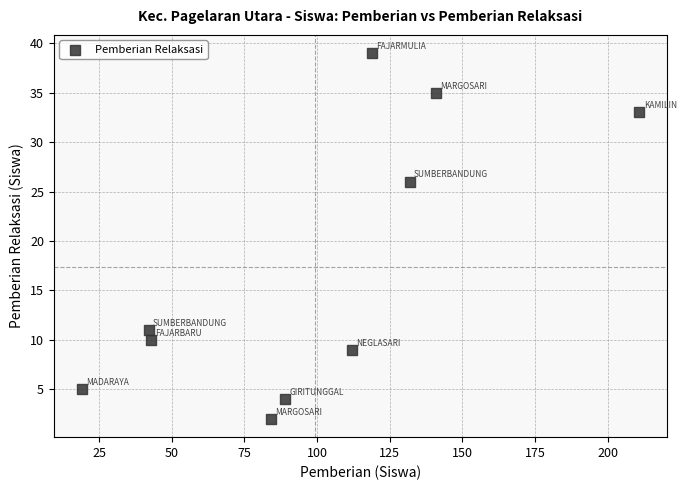

What is the range of Y values (max minus min)?

37